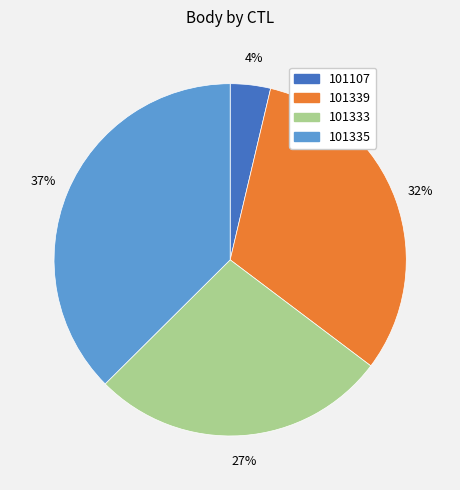

To the nearest percent, what is the average slice percentage?

25%